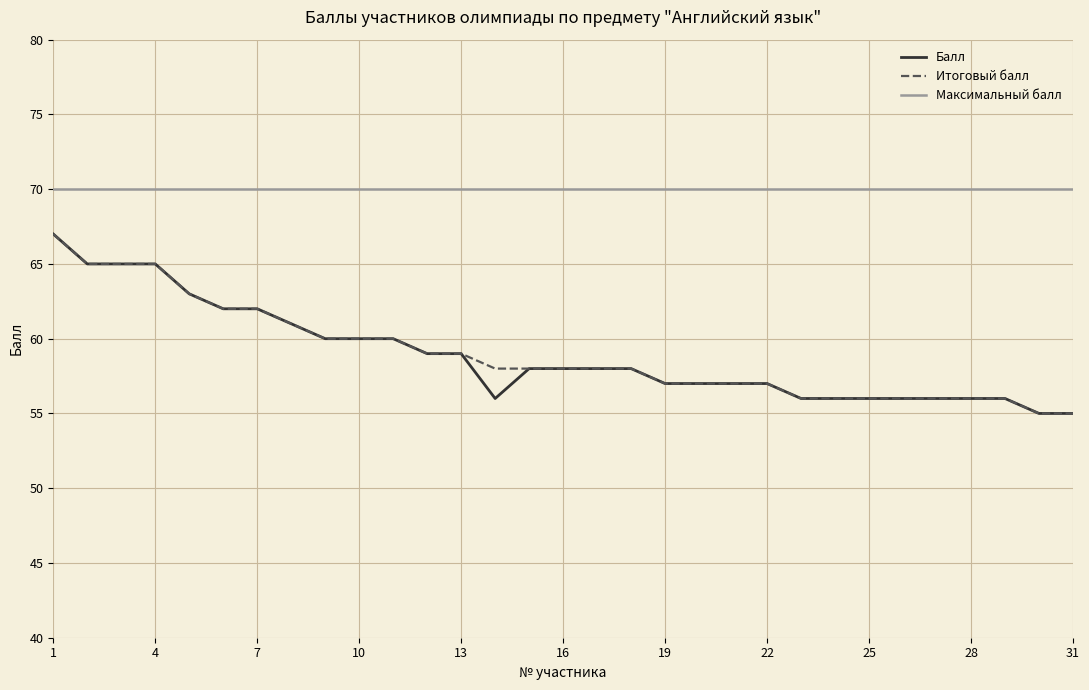

What is the lowest value of the Итоговый балл series?

55